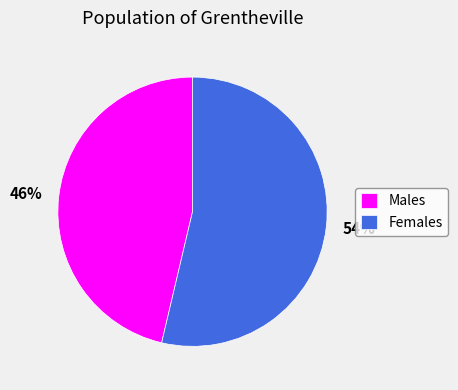

The Males slice represents 58% of the pie. True or false?

False